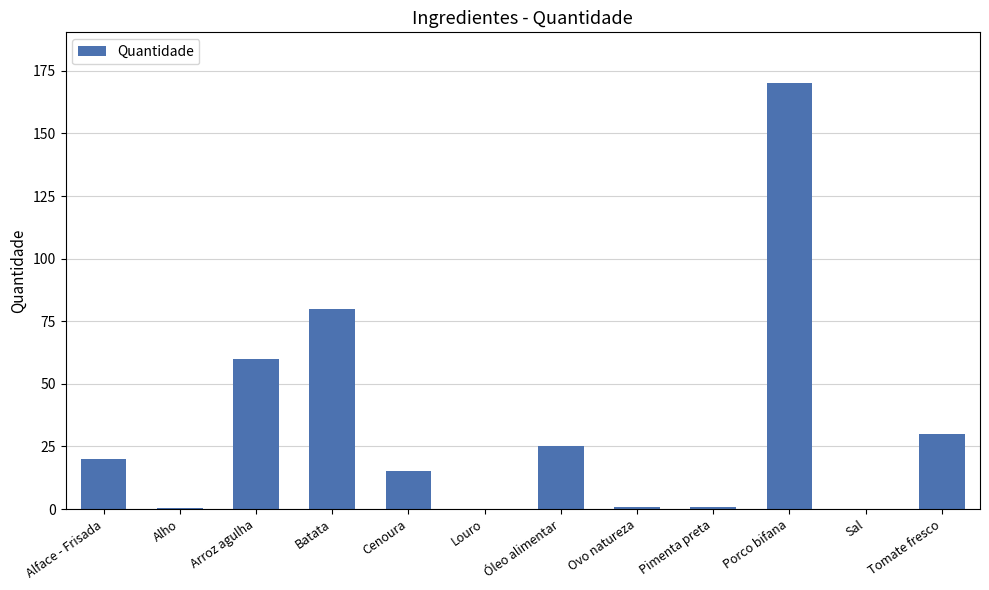

Which label corresponds to the largest value in the chart?

Porco bifana